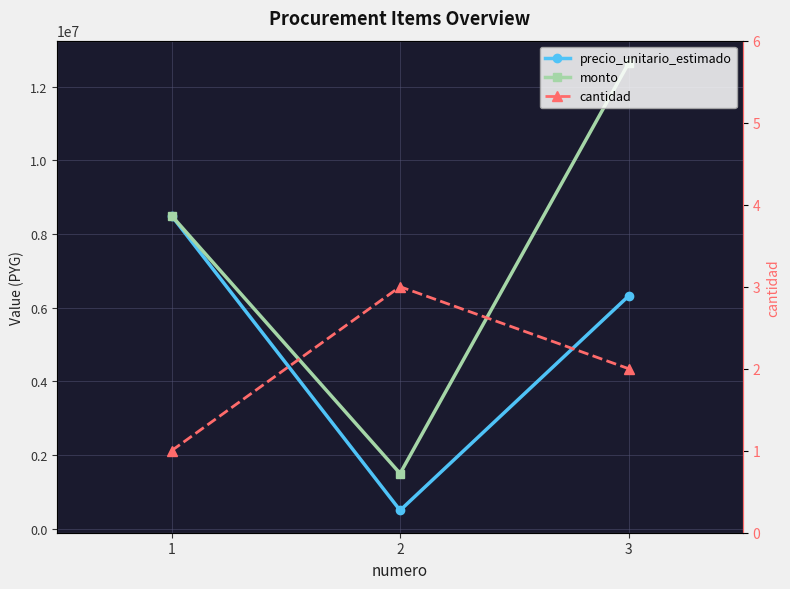

What is the difference between the highest and lowest values at 3?

12639998